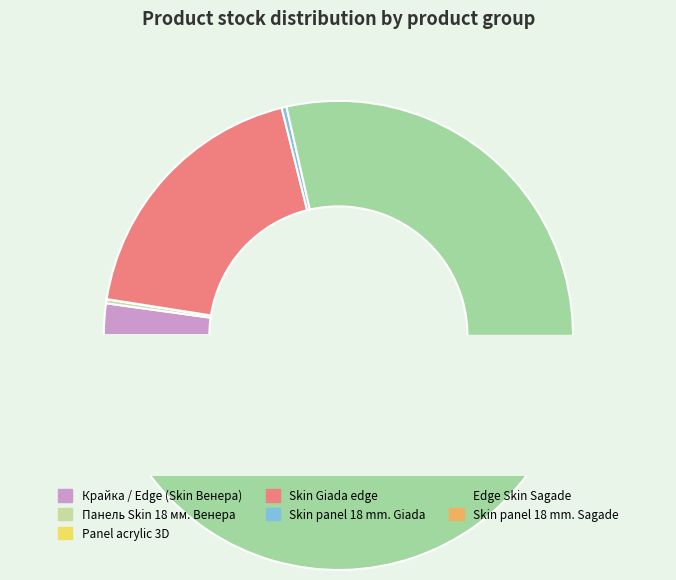

Is Edge Skin Sagade the majority of the pie?

Yes